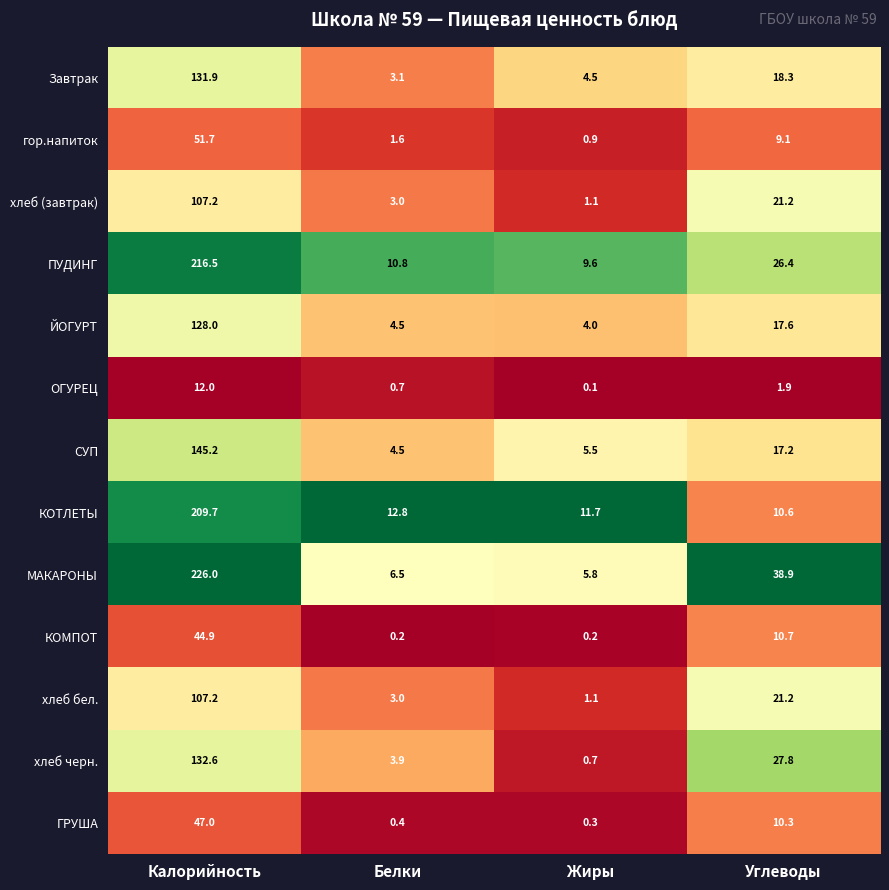

What is the difference between the КОМПОТ values at Жиры and Углеводы?

10.5